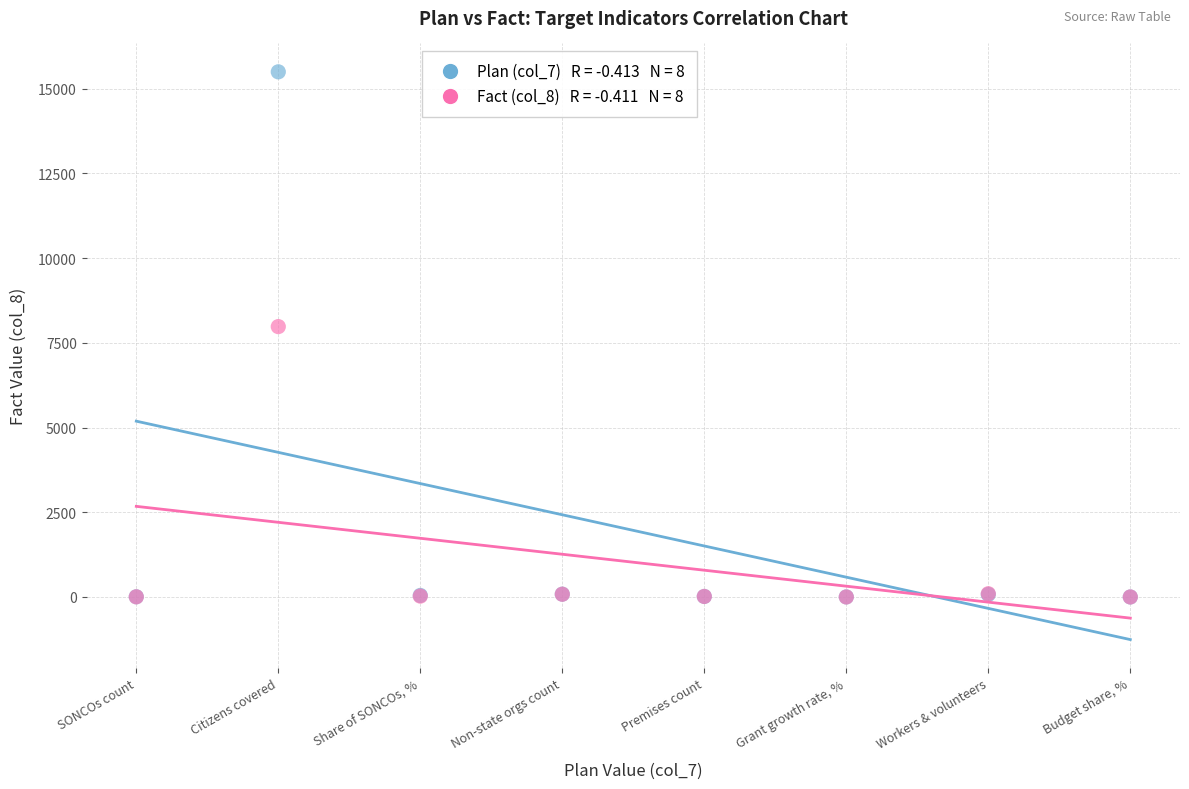

Across all series, what Y value is closest to 7750?

7980.0